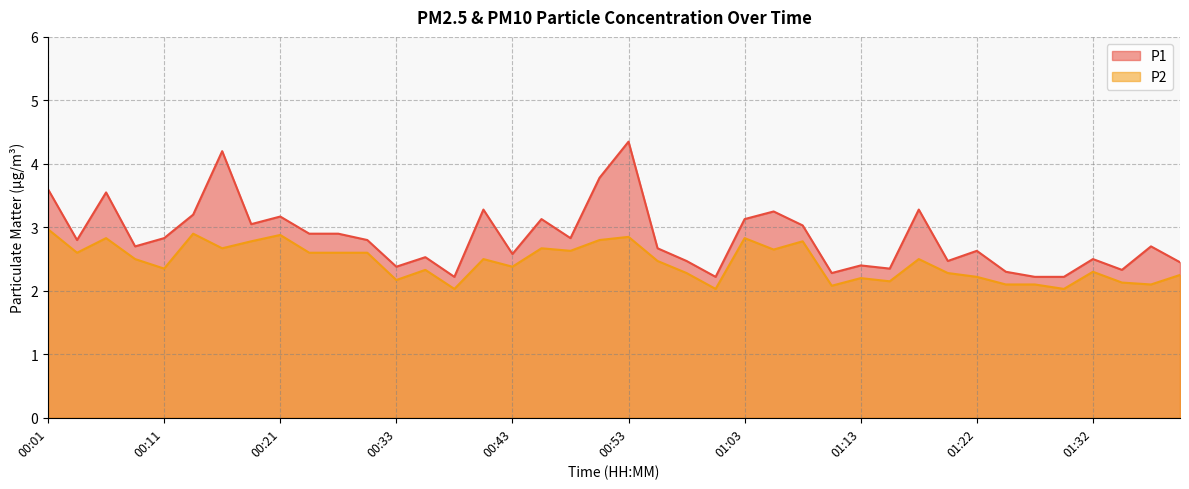

What is the label of the 38th point from the left?

01:35